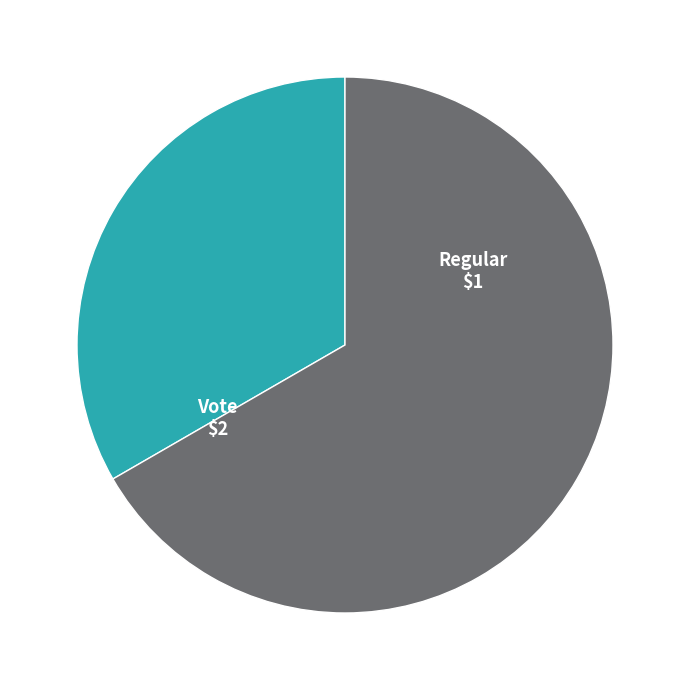

Is there any slice that represents more than half of the pie?

Yes